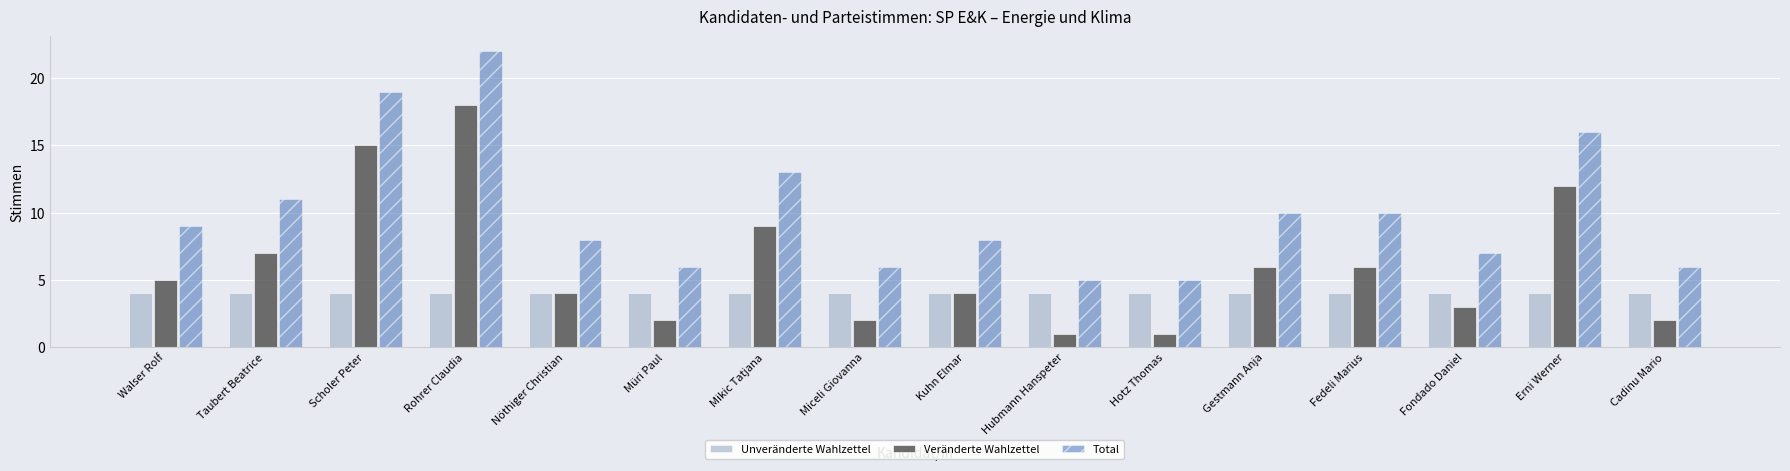

How many bars are there in each group?

3